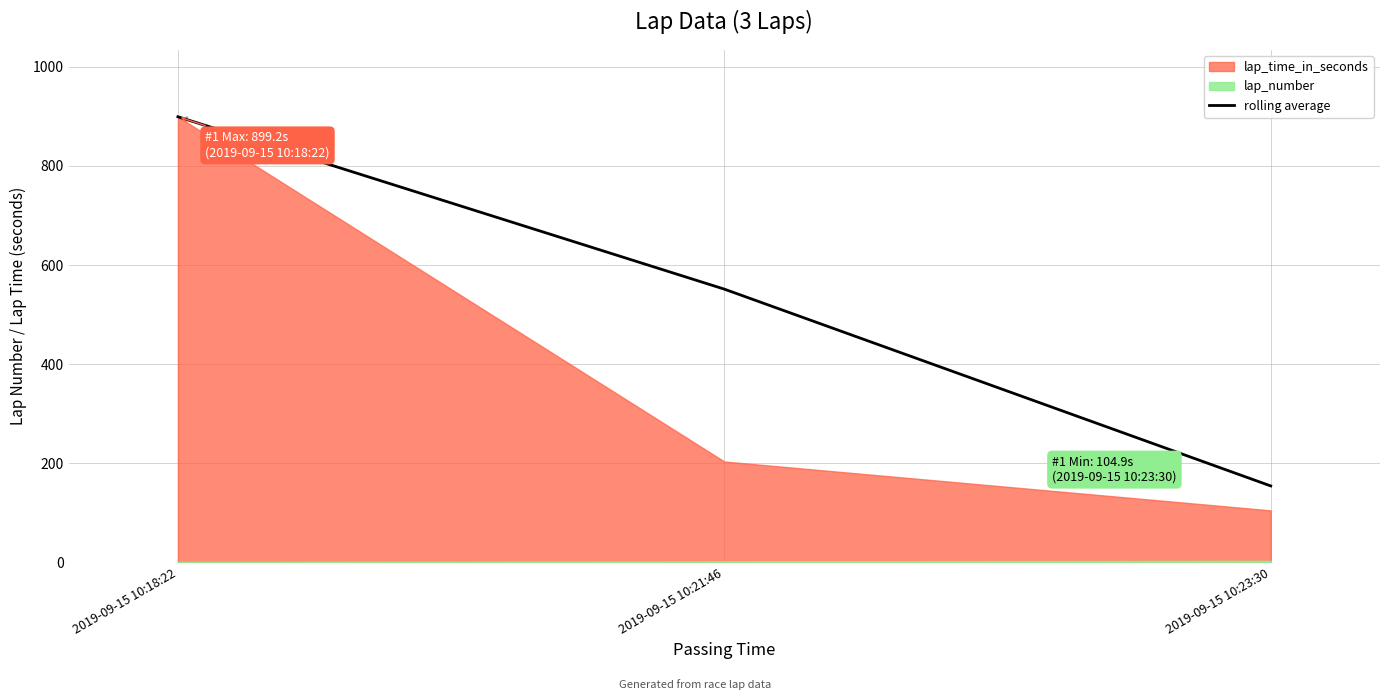

True or false: rolling average has a value of 154.2 at 2019-09-15 10:23:30.

True